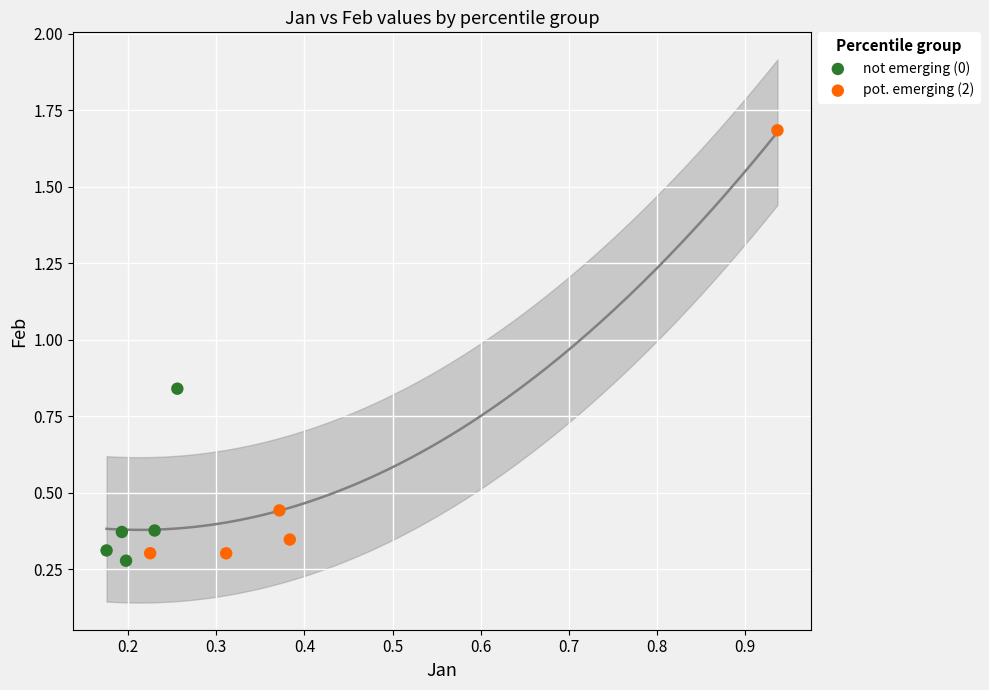

Which series contains the lowest Y value?

not emerging (0)